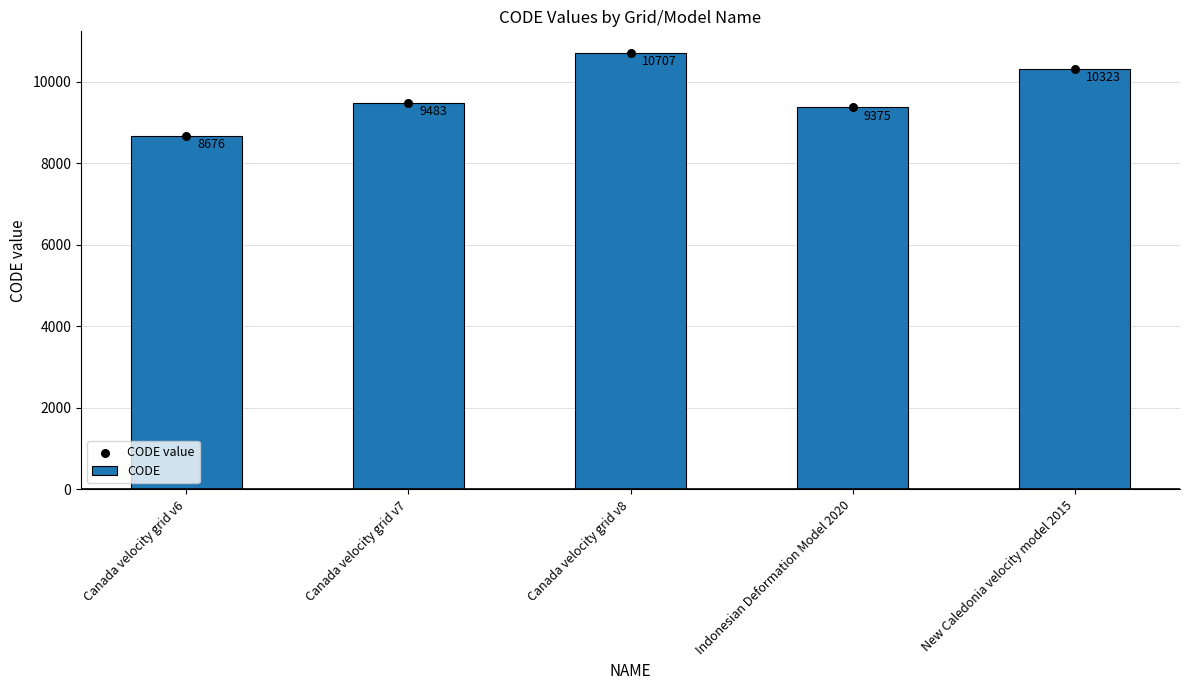

At which category is the sum across all series the highest?

Canada velocity grid v8